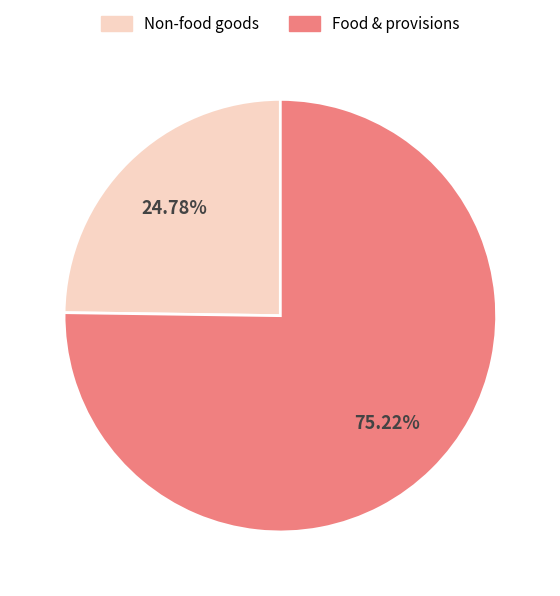

Is there a majority slice in this chart?

Yes